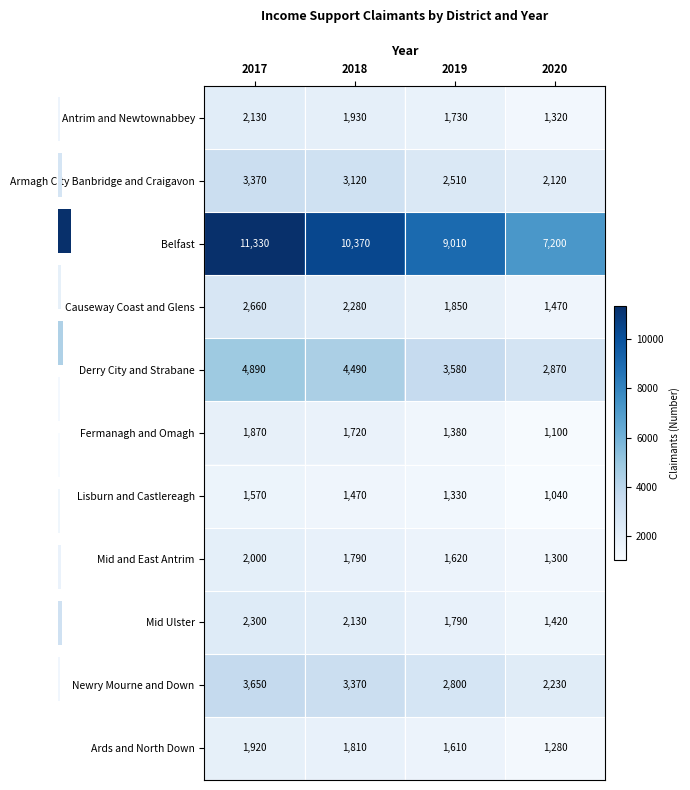

What is the total value across all series at 2017?

37690